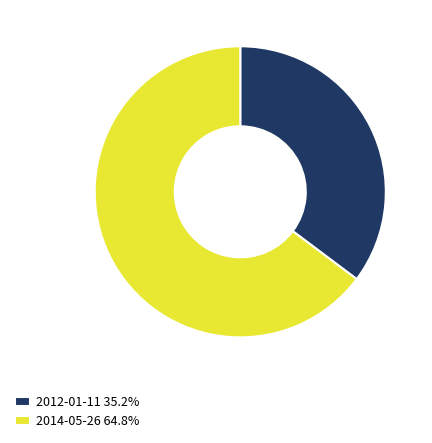

Approximately how many times larger is the value at 2014-05-26 64.8% compared to 2012-01-11 35.2%?

1.8